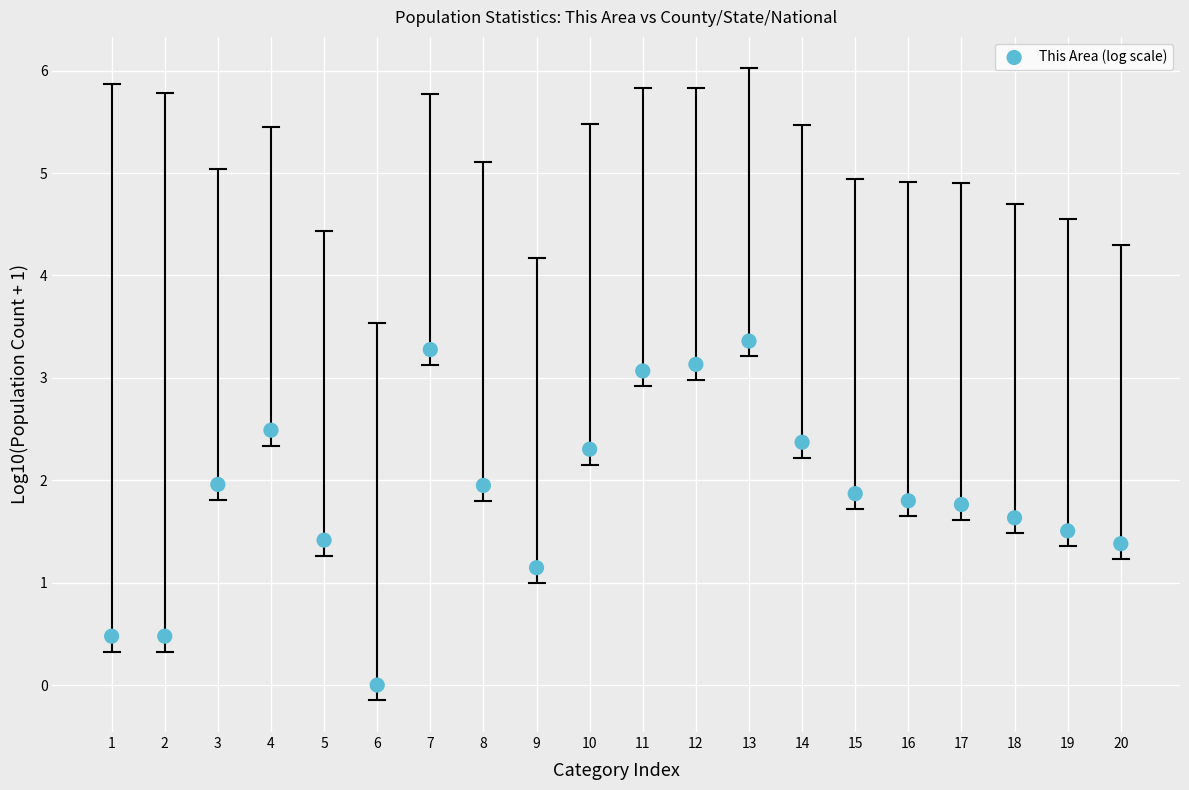

What Y value in the scatter plot is closest to 1?

1.1